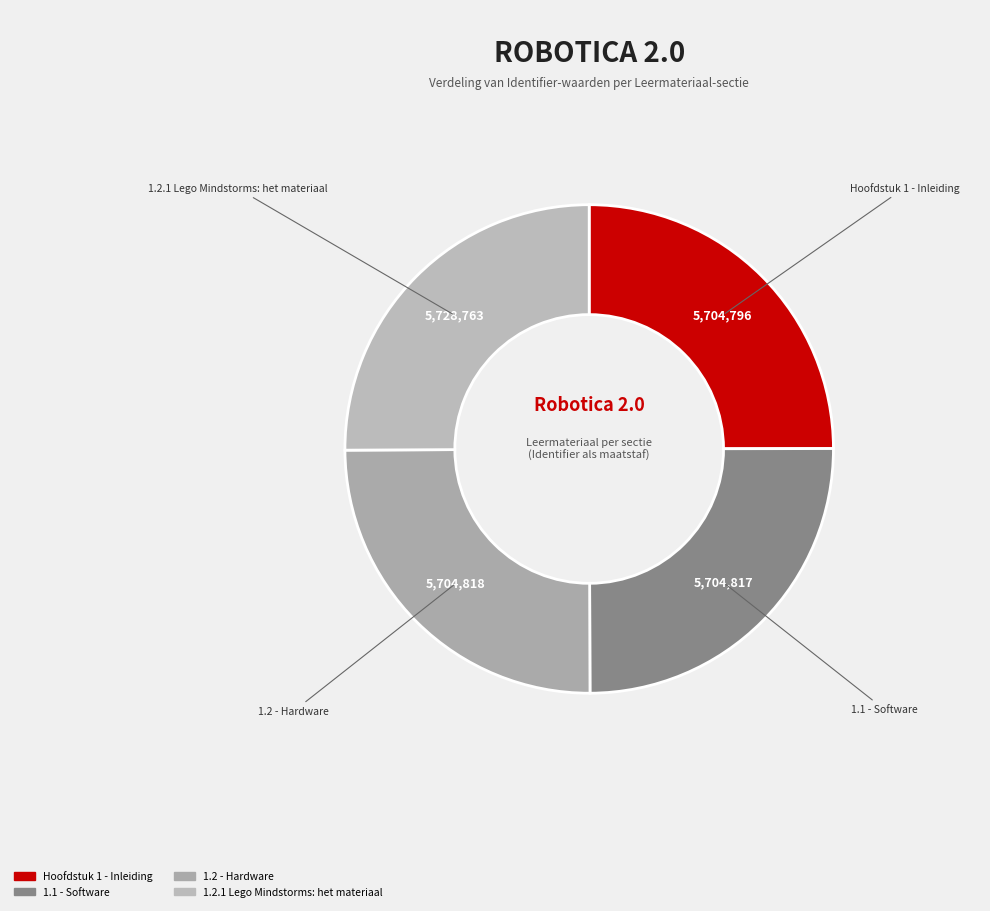

How many slices are in this pie chart?

4